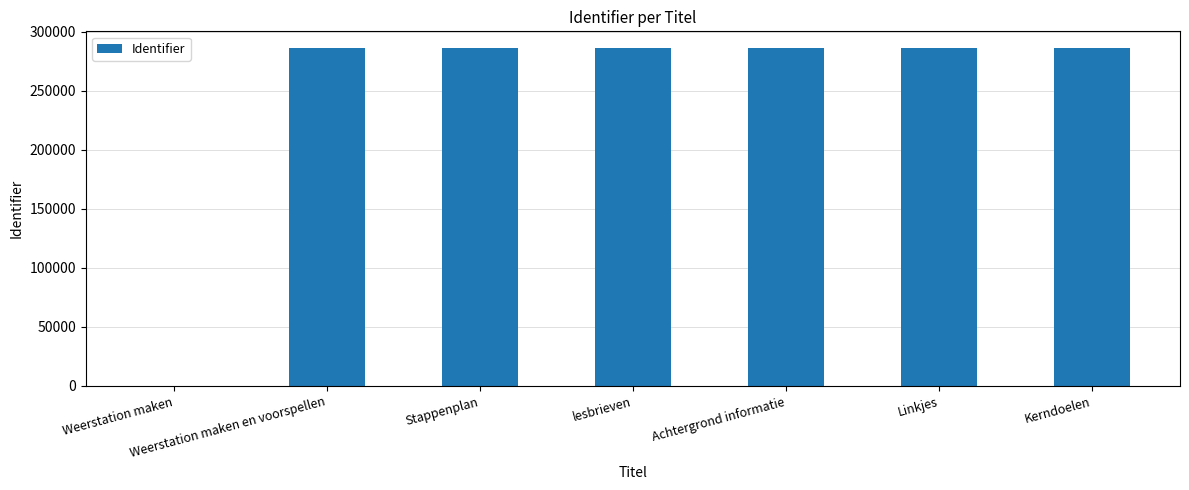

What is the sum of all values?

1715574